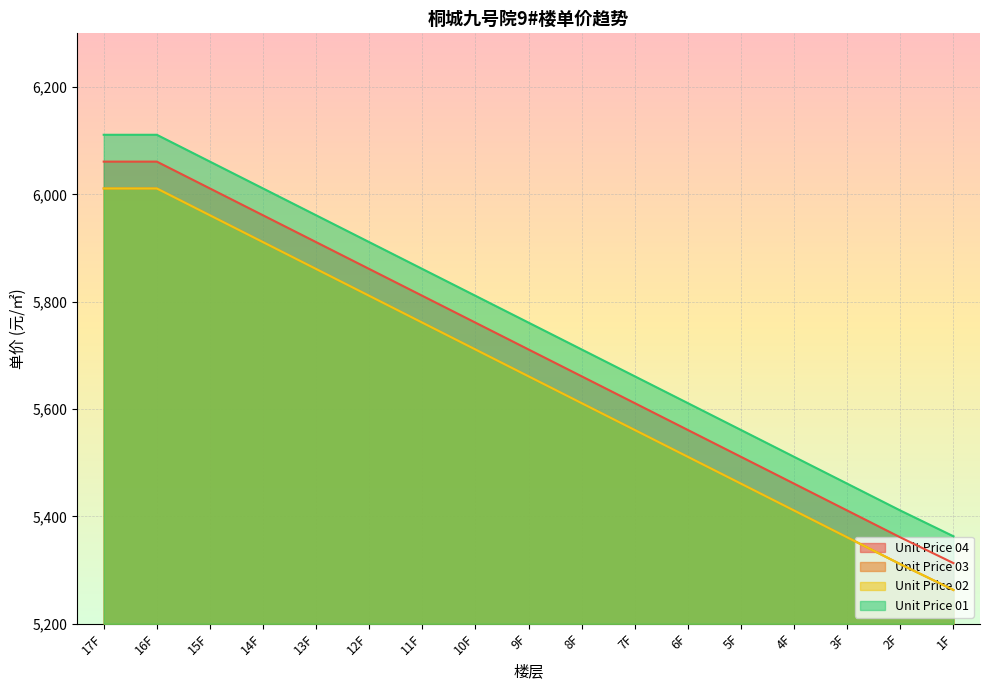

Does the chart display data point markers on the line(s)?

No